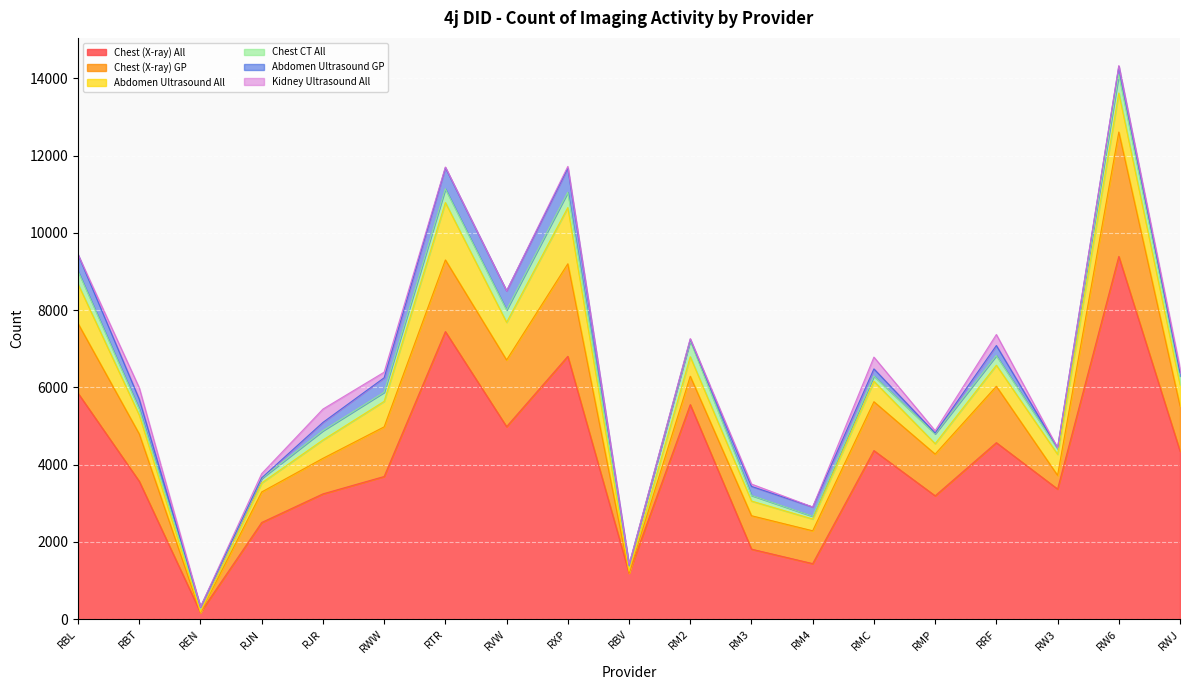

Reading left to right, what are all the values shown in this chart?

Chest (X-ray) All: RBL=5850	RBT=3570	REN=175	RJN=2505	RJR=3245	RWW=3695	RTR=7445	RVW=4985	RXP=6805	RBV=1195	RM2=5555	RM3=1815	RM4=1440	RMC=4365	RMP=3195	RRF=4570	RW3=3370	RW6=9390	RWJ=4350
Abdomen Ultrasound All: RBL=1020	RBT=490	REN=15	RJN=235	RJR=475	RWW=660	RTR=1485	RVW=975	RXP=1455	RBV=50	RM2=505	RM3=380	RM4=305	RMC=530	RMP=270	RRF=545	RW3=545	RW6=1010	RWJ=550
Chest CT All: RBL=335	RBT=155	REN=125	RJN=115	RJR=240	RWW=235	RTR=355	RVW=320	RXP=395	RBV=155	RM2=415	RM3=145	RM4=70	RMC=135	RMP=255	RRF=250	RW3=145	RW6=475	RWJ=225
Kidney Ultrasound All: RBL=0	RBT=295	REN=5	RJN=110	RJR=345	RWW=145	RTR=15	RVW=0	RXP=45	RBV=10	RM2=20	RM3=60	RM4=0	RMC=305	RMP=60	RRF=285	RW3=5	RW6=20	RWJ=120
Chest (X-ray) GP: RBL=1805	RBT=1225	REN=0	RJN=790	RJR=920	RWW=1285	RTR=1855	RVW=1725	RXP=2395	RBV=0	RM2=735	RM3=865	RM4=850	RMC=1265	RMP=1080	RRF=1460	RW3=355	RW6=3220	RWJ=1170
Abdomen Ultrasound GP: RBL=430	RBT=255	REN=0	RJN=15	RJR=215	RWW=375	RTR=550	RVW=495	RXP=625	RBV=0	RM2=35	RM3=235	RM4=240	RMC=185	RMP=20	RRF=260	RW3=20	RW6=215	RWJ=85